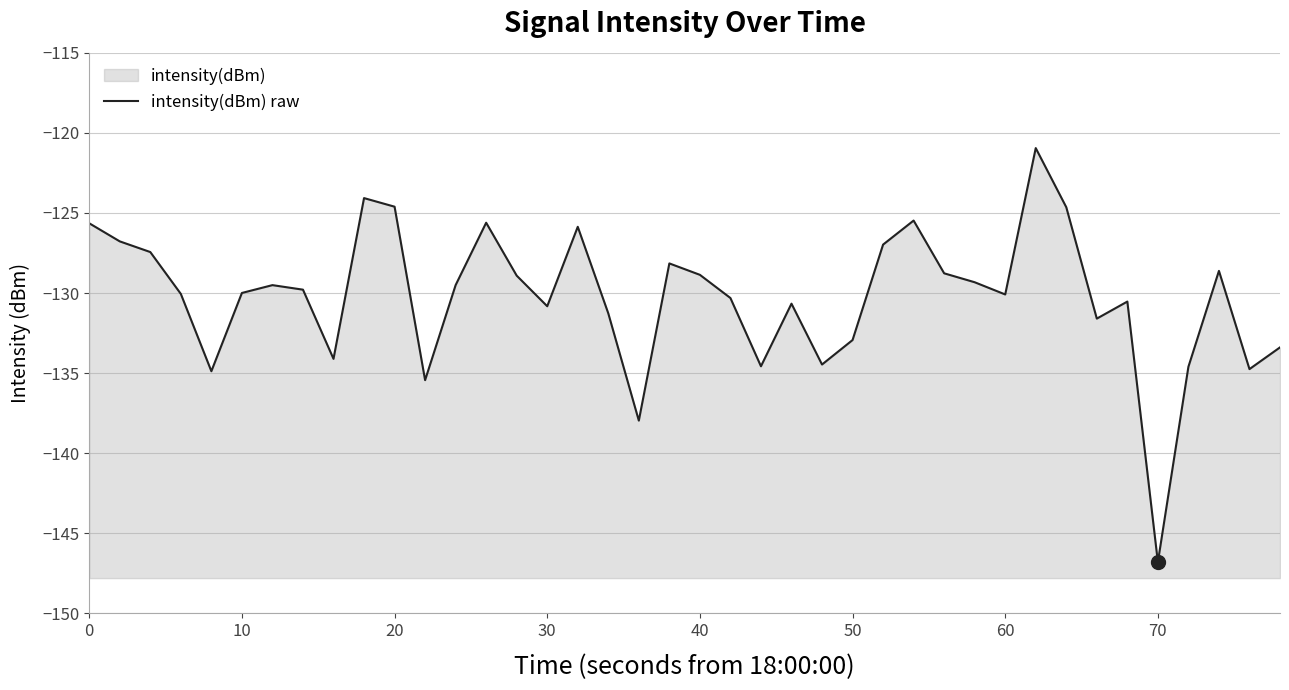

Reading left to right, list all the values displayed in this chart.

-125.6	-126.8	-127.4	-130.1	-134.9	-130.0	-129.5	-129.8	-134.1	-124.1	-124.6	-135.4	-129.5	-125.6	-128.9	-130.8	-125.9	-131.3	-138.0	-128.1	-128.9	-130.3	-134.6	-130.7	-134.5	-132.9	-127.0	-125.5	-128.8	-129.3	-130.1	-120.9	-124.6	-131.6	-130.5	-146.8	-134.6	-128.6	-134.7	-133.4